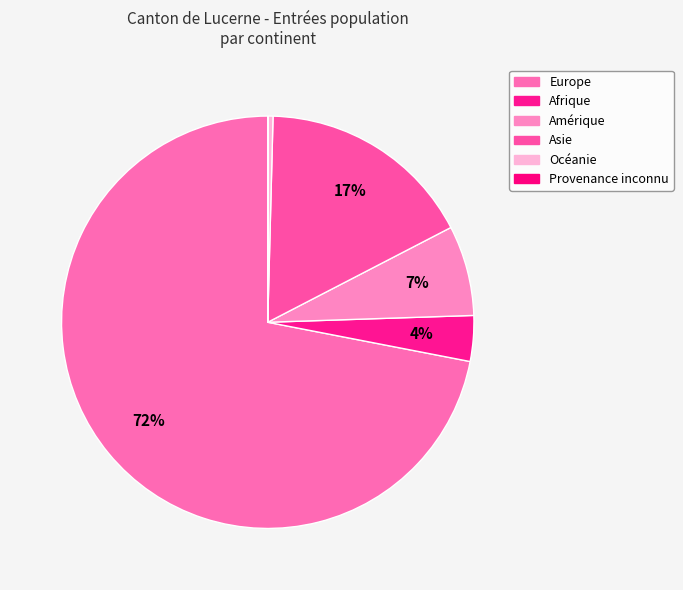

To the nearest percent, what portion does Afrique represent?

4%